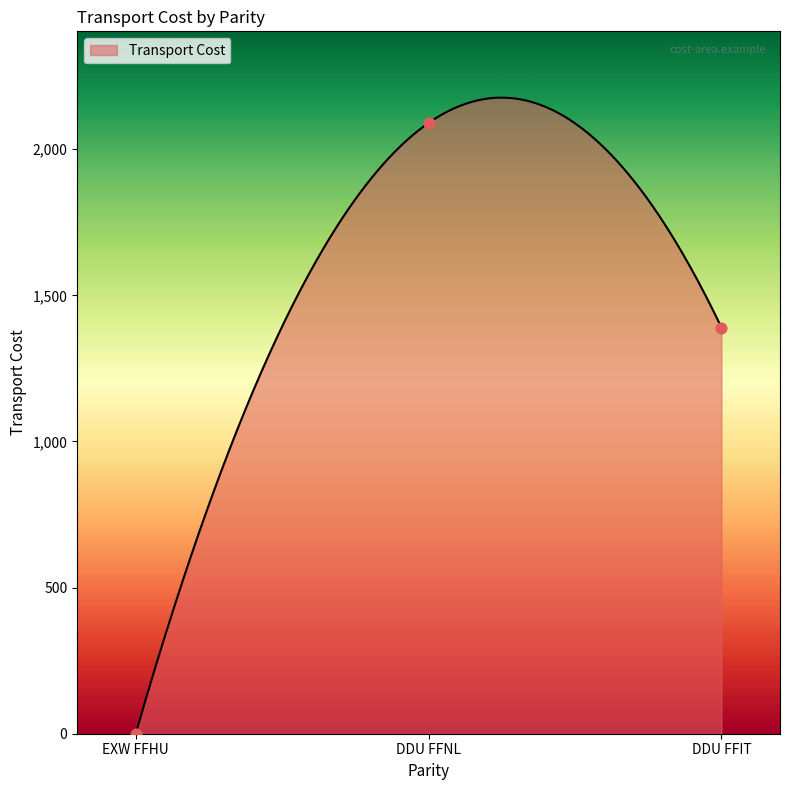

What is the change in value from DDU FFNL to DDU FFIT?

-700